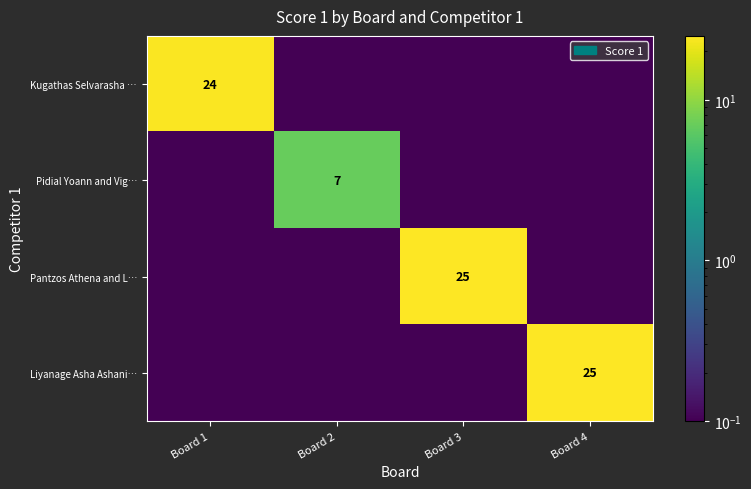

The value of Kugathas Selvarasha … at Board 1 is 41.4. True or false?

False